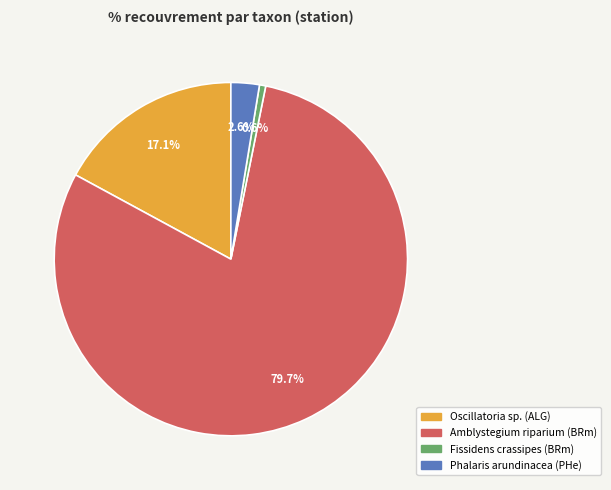

How many slices are in this pie chart?

4